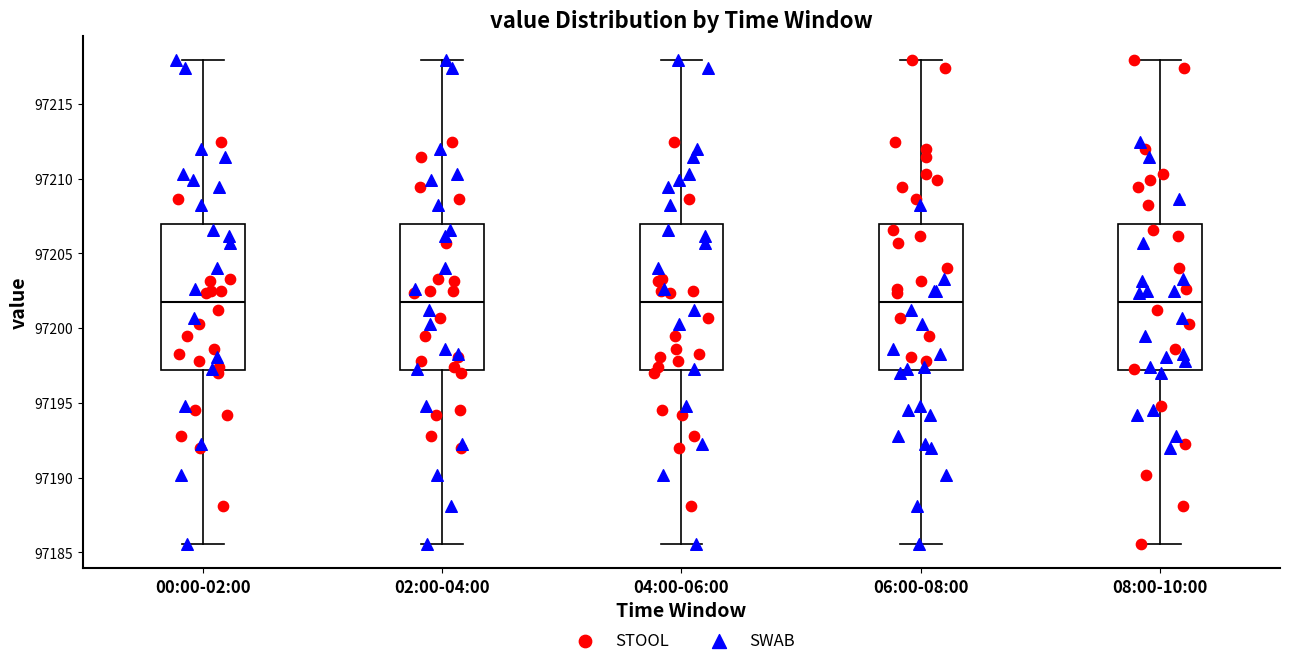

Reading left to right, transcribe this box plot: for each box, give where its median line is, the range the box spans, and where its two whiskers end, as read against the y-axis. The values are not printed on the chart, so give them approximately, as read against the axis.

00:00-02:00: median 97202.0, box 97197.0 to 97207.0, whiskers 97185.5 to 97218.0
02:00-04:00: median 97202.0, box 97197.0 to 97207.0, whiskers 97185.5 to 97218.0
04:00-06:00: median 97202.0, box 97197.0 to 97207.0, whiskers 97185.5 to 97218.0
06:00-08:00: median 97202.0, box 97197.0 to 97207.0, whiskers 97185.5 to 97218.0
08:00-10:00: median 97202.0, box 97197.0 to 97207.0, whiskers 97185.5 to 97218.0